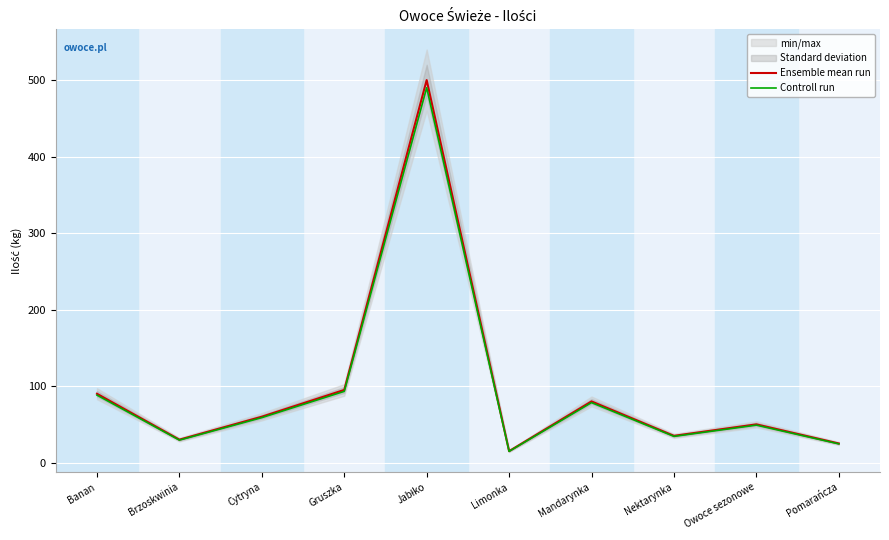

Reading right to left, extract all data points from this chart.

Ensemble mean run: Pomarańcza=25.0	Owoce sezonowe=50.0	Nektarynka=35.0	Mandarynka=80.0	Limonka=15.0	Jabłko=500.0	Gruszka=95.0	Cytryna=60.0	Brzoskwinia=30.0	Banan=90.0
Controll run: Pomarańcza=24.5	Owoce sezonowe=49.0	Nektarynka=34.3	Mandarynka=78.4	Limonka=14.7	Jabłko=490.0	Gruszka=93.1	Cytryna=58.8	Brzoskwinia=29.4	Banan=88.2